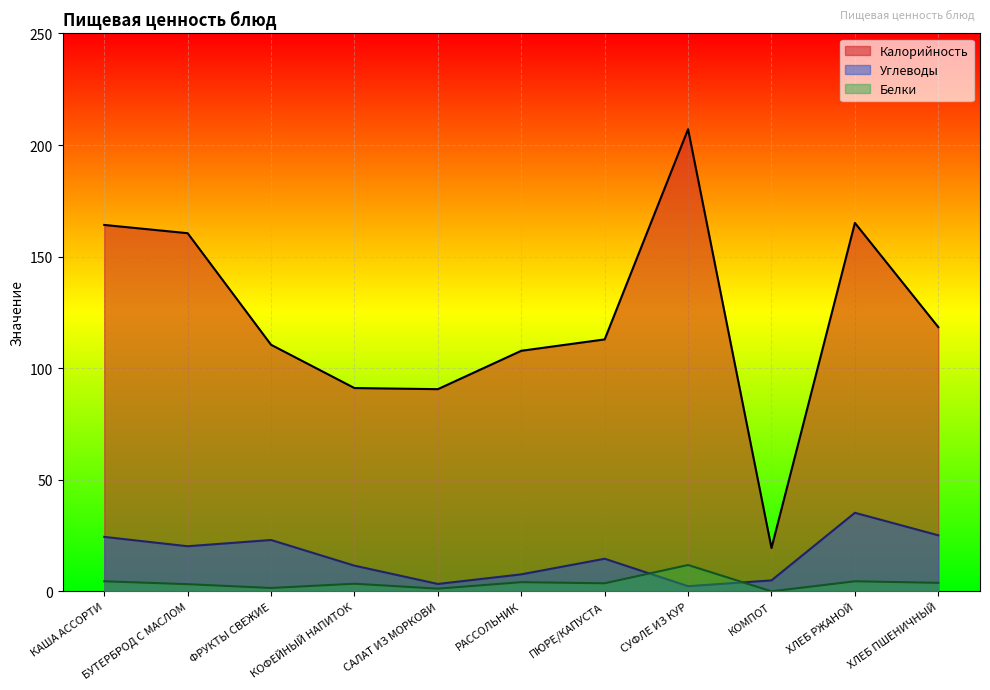

What is the difference between the maximum and second lowest values in the Углеводы series?

31.9